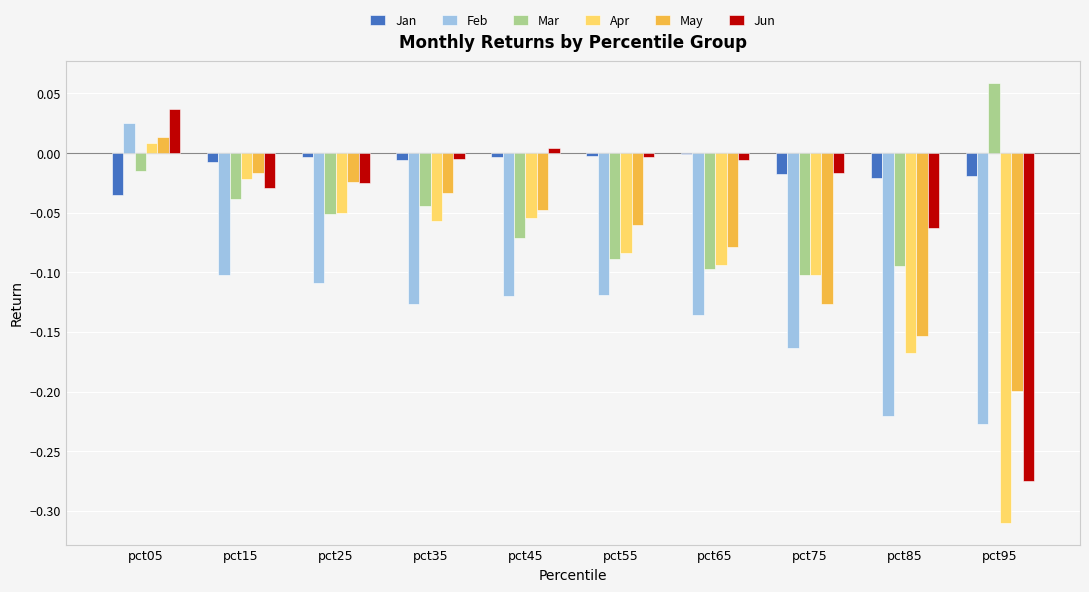

Which category has the highest value in the Jun series?

pct05